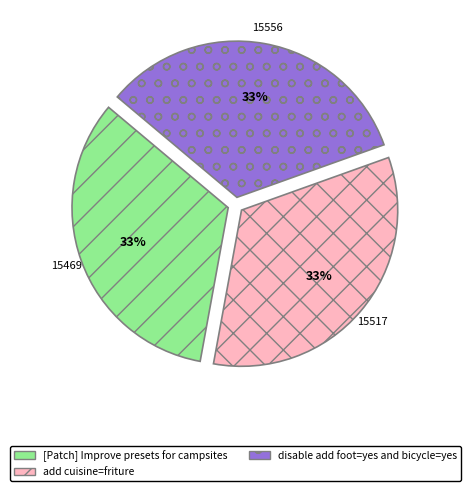

To the nearest percent, what portion does disable add foot=yes and bicycle=yes represent?

33%